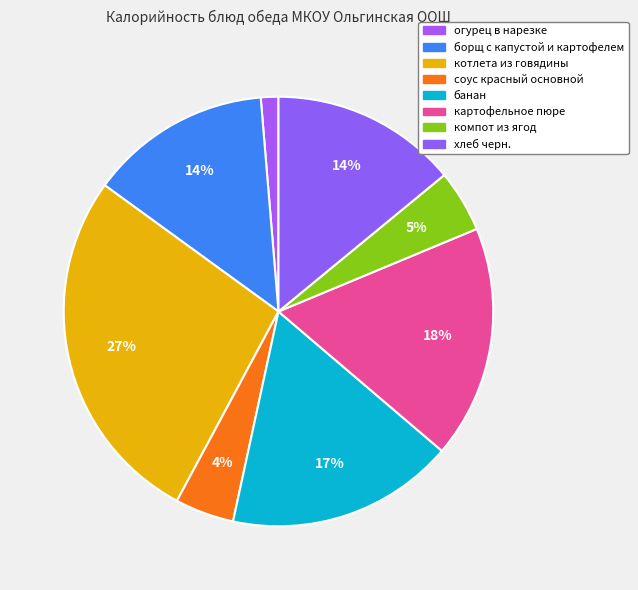

Rank the categories by value from lowest to highest.

огурец в нарезке, соус красный основной, компот из ягод, борщ с капустой и картофелем, хлеб черн., банан, картофельное пюре, котлета из говядины